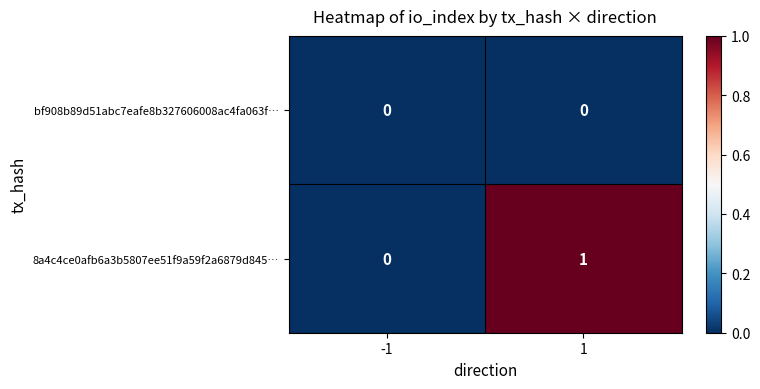

Rank the series at -1 from lowest to highest value.

bf908b89d51abc7eafe8b327606008ac4fa063f…, 8a4c4ce0afb6a3b5807ee51f9a59f2a6879d845…